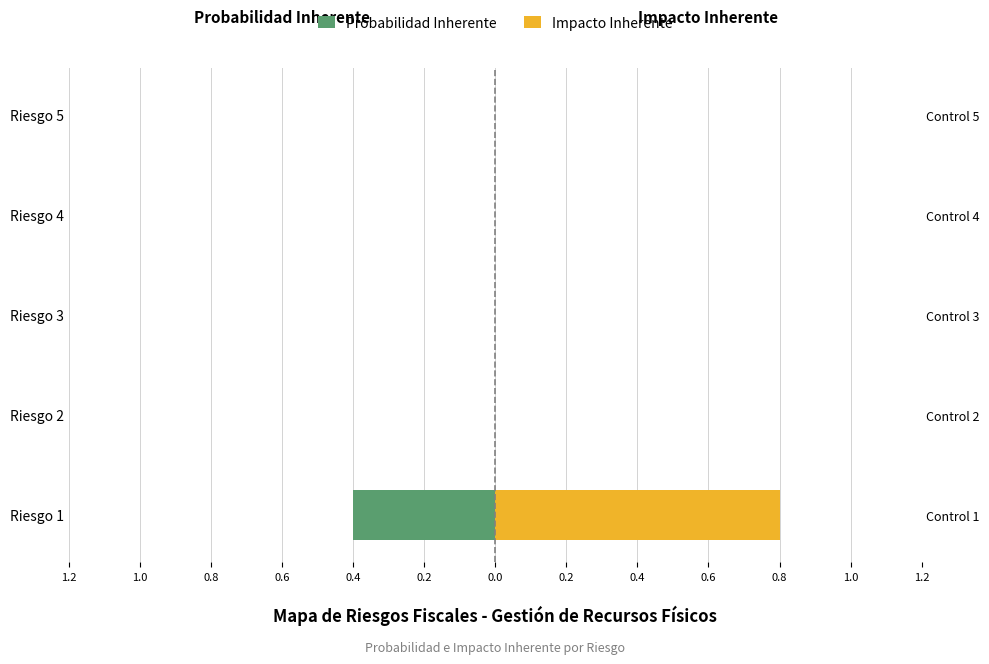

True or false: Probabilidad Inherente has a value of 0.0 at Riesgo 4.

True